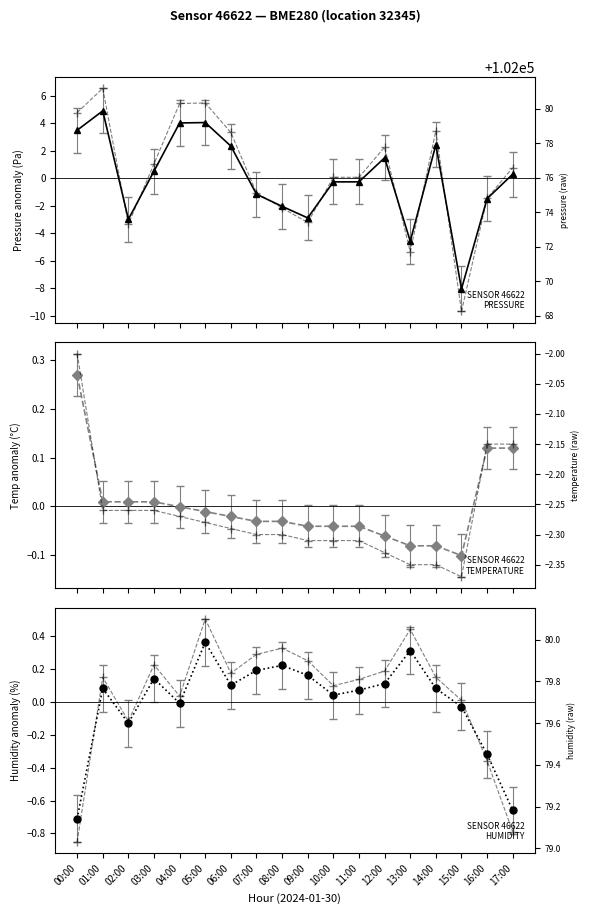

How many lines are shown in the chart?

3